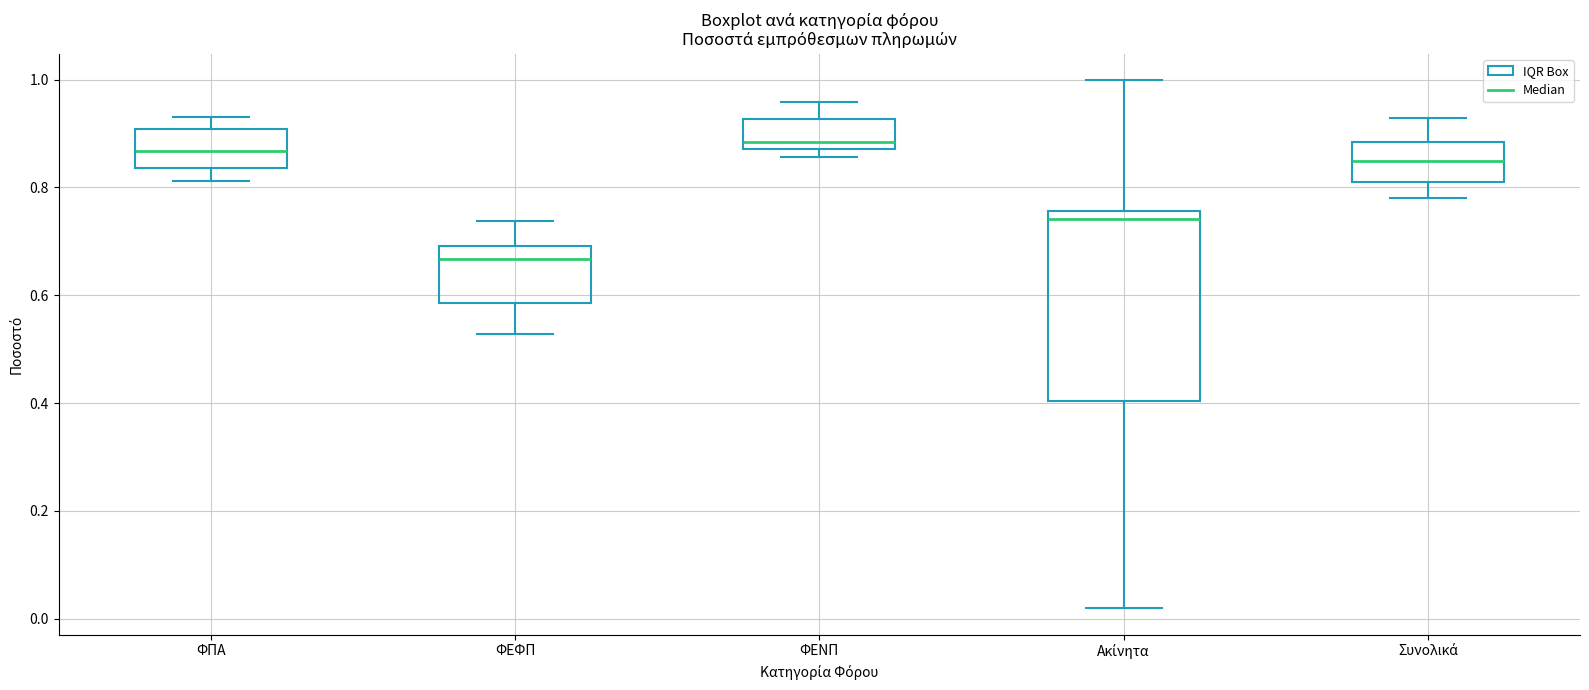

Reading left to right, read every box against the y-axis: the position of its median line, the range the box covers, and the ends of its whiskers. The values are not printed on the chart, so give them approximately, as read against the axis.

ΦΠΑ: median 0.86, box 0.84 to 0.90, whiskers 0.82 to 0.94
ΦΕΦΠ: median 0.66, box 0.58 to 0.70, whiskers 0.52 to 0.74
ΦΕΝΠ: median 0.88 (just above the box's lower edge), box 0.88 to 0.92, whiskers 0.86 to 0.96
Ακίνητα: median 0.74, box 0.40 to 0.76, whiskers 0.02 to 1.00
Συνολικά: median 0.84, box 0.82 to 0.88, whiskers 0.78 to 0.92